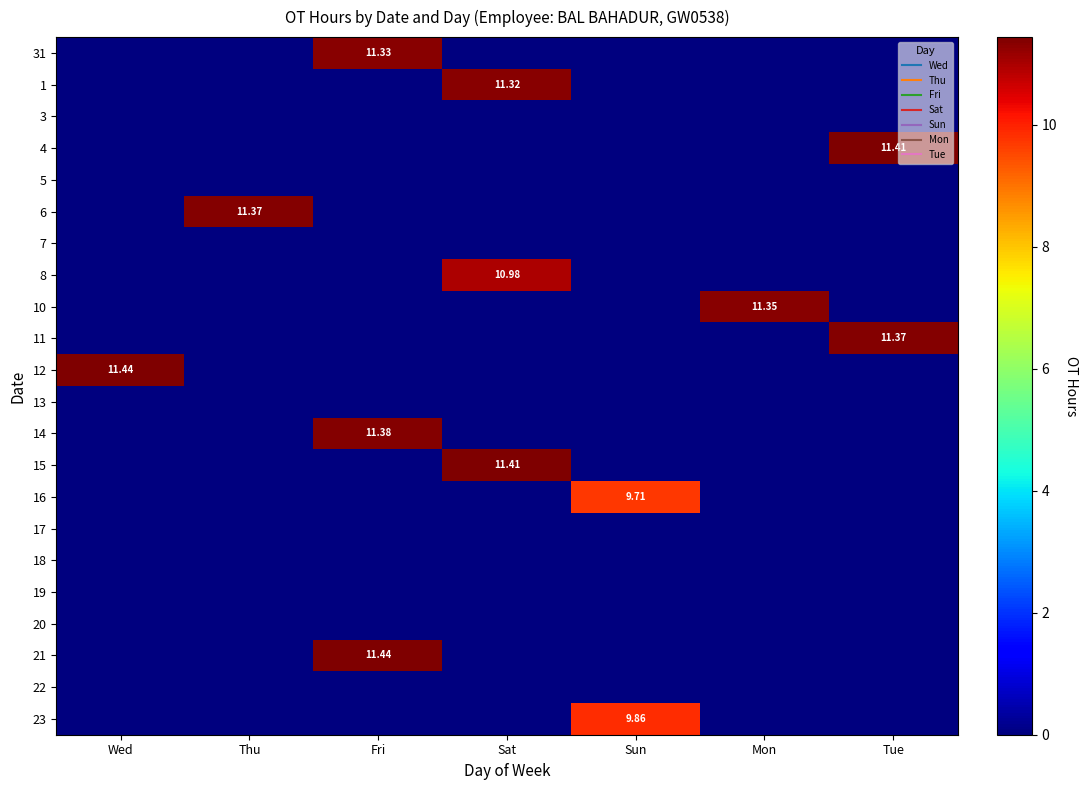

The value of 21 at Thu is -5.0. True or false?

False